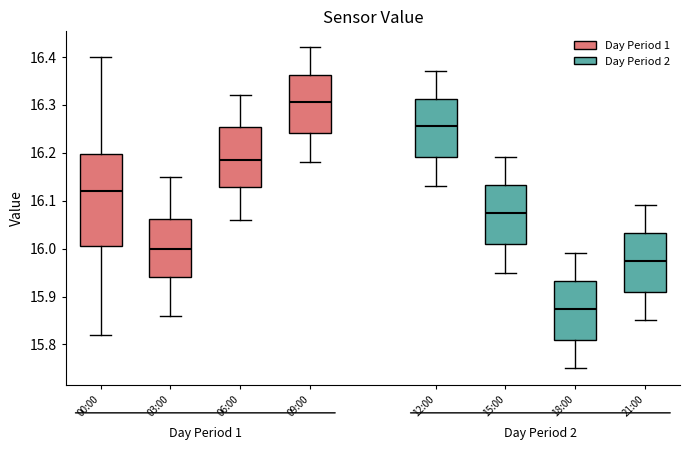

Which box's median line is the lowest?

18:00